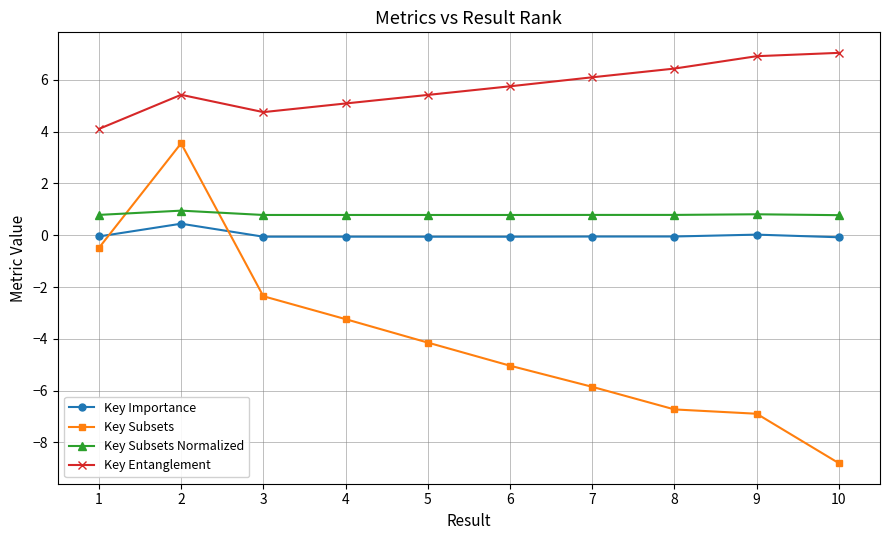

Does the chart display data point markers on the line(s)?

Yes